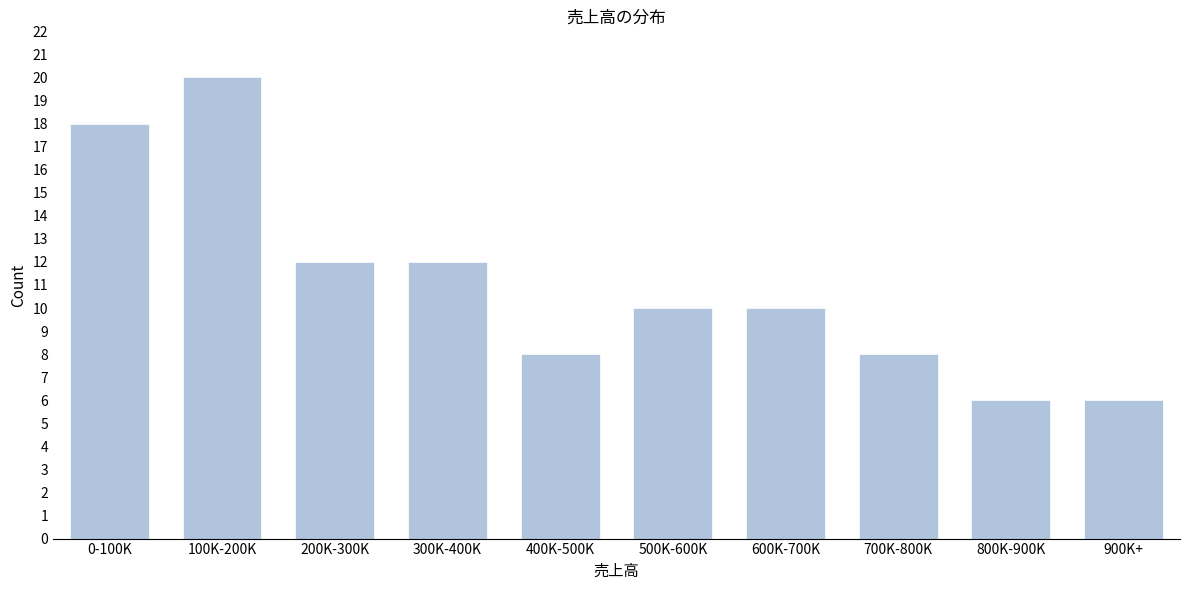

Reading right to left, list all the values displayed in this chart.

900K+=6	800K-900K=6	700K-800K=8	600K-700K=10	500K-600K=10	400K-500K=8	300K-400K=12	200K-300K=12	100K-200K=20	0-100K=18